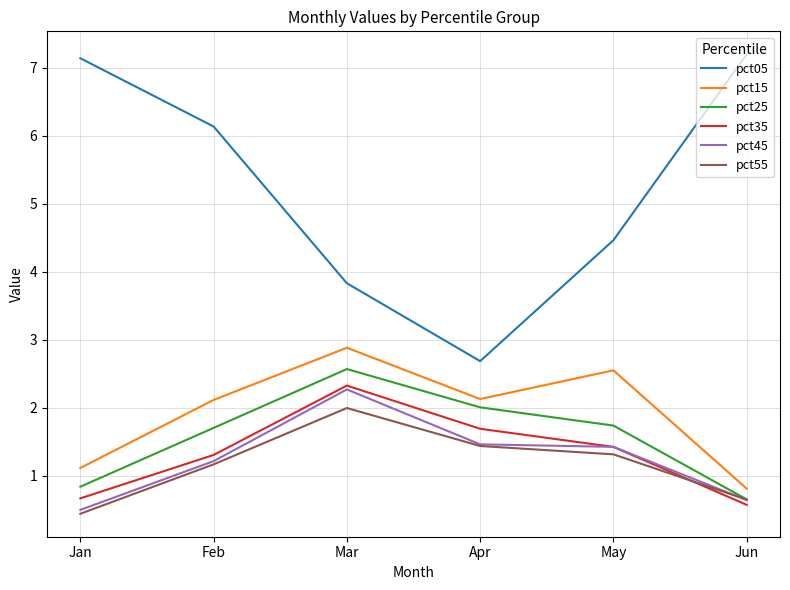

Reading right to left, what are all the values shown in this chart?

pct05: Jun=7.2	May=4.5	Apr=2.7	Mar=3.8	Feb=6.1	Jan=7.1
pct15: Jun=0.8	May=2.5	Apr=2.1	Mar=2.9	Feb=2.1	Jan=1.1
pct25: Jun=0.6	May=1.7	Apr=2.0	Mar=2.6	Feb=1.7	Jan=0.8
pct35: Jun=0.6	May=1.4	Apr=1.7	Mar=2.3	Feb=1.3	Jan=0.7
pct45: Jun=0.6	May=1.4	Apr=1.5	Mar=2.3	Feb=1.2	Jan=0.5
pct55: Jun=0.6	May=1.3	Apr=1.4	Mar=2.0	Feb=1.2	Jan=0.4